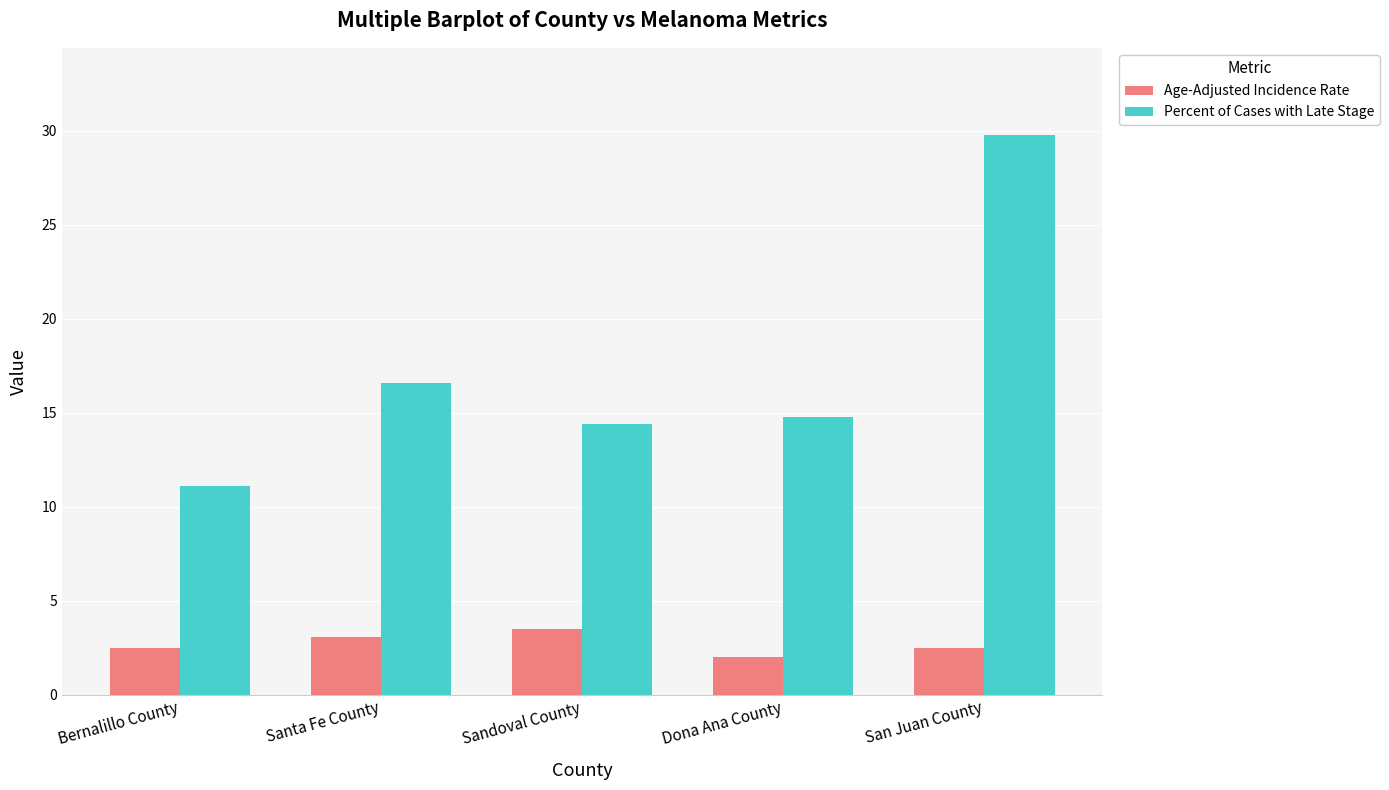

Reading right to left, what are all the values shown in this chart?

Age-Adjusted Incidence Rate: 2.5	2.0	3.5	3.1	2.5
Percent of Cases with Late Stage: 29.8	14.8	14.4	16.6	11.1